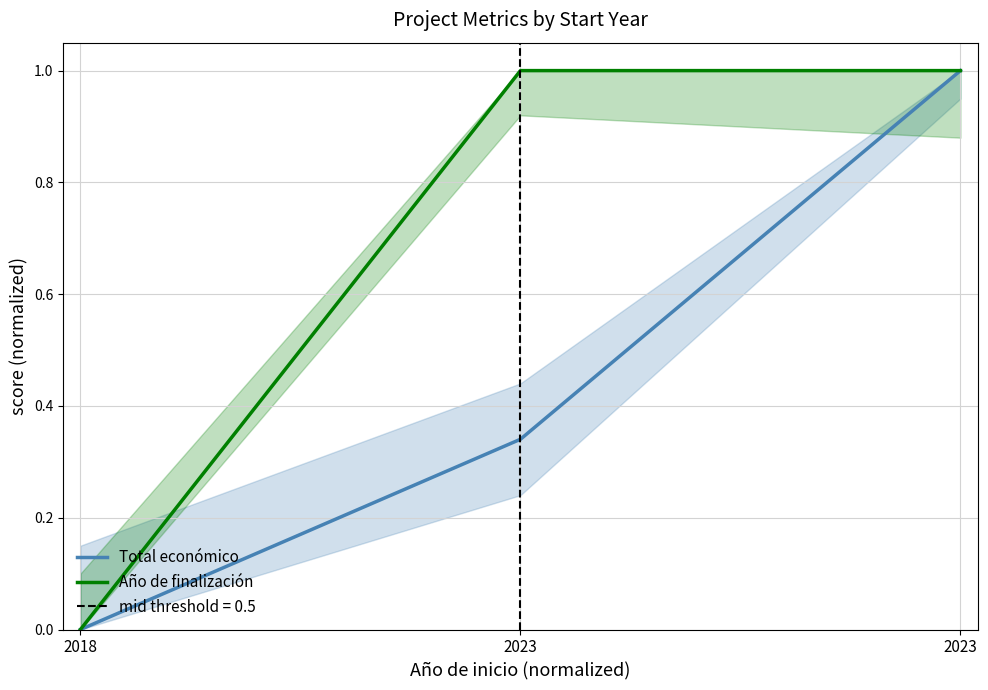

Which category has the highest value in the Año de finalización series?

2023